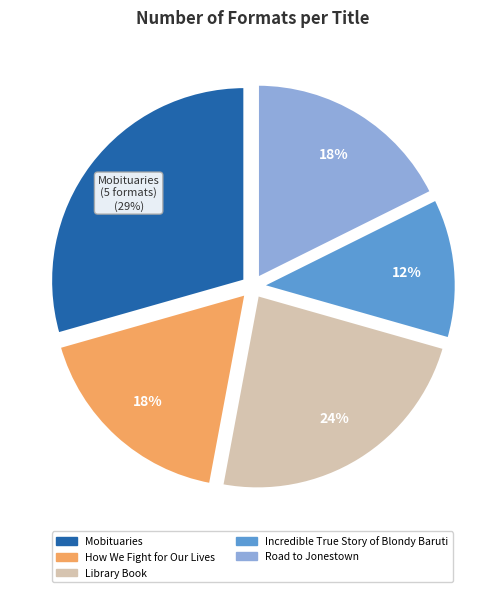

To the nearest percent, what is the difference between the Incredible True Story of Blondy Baruti and Road to Jonestown slice percentages?

6%